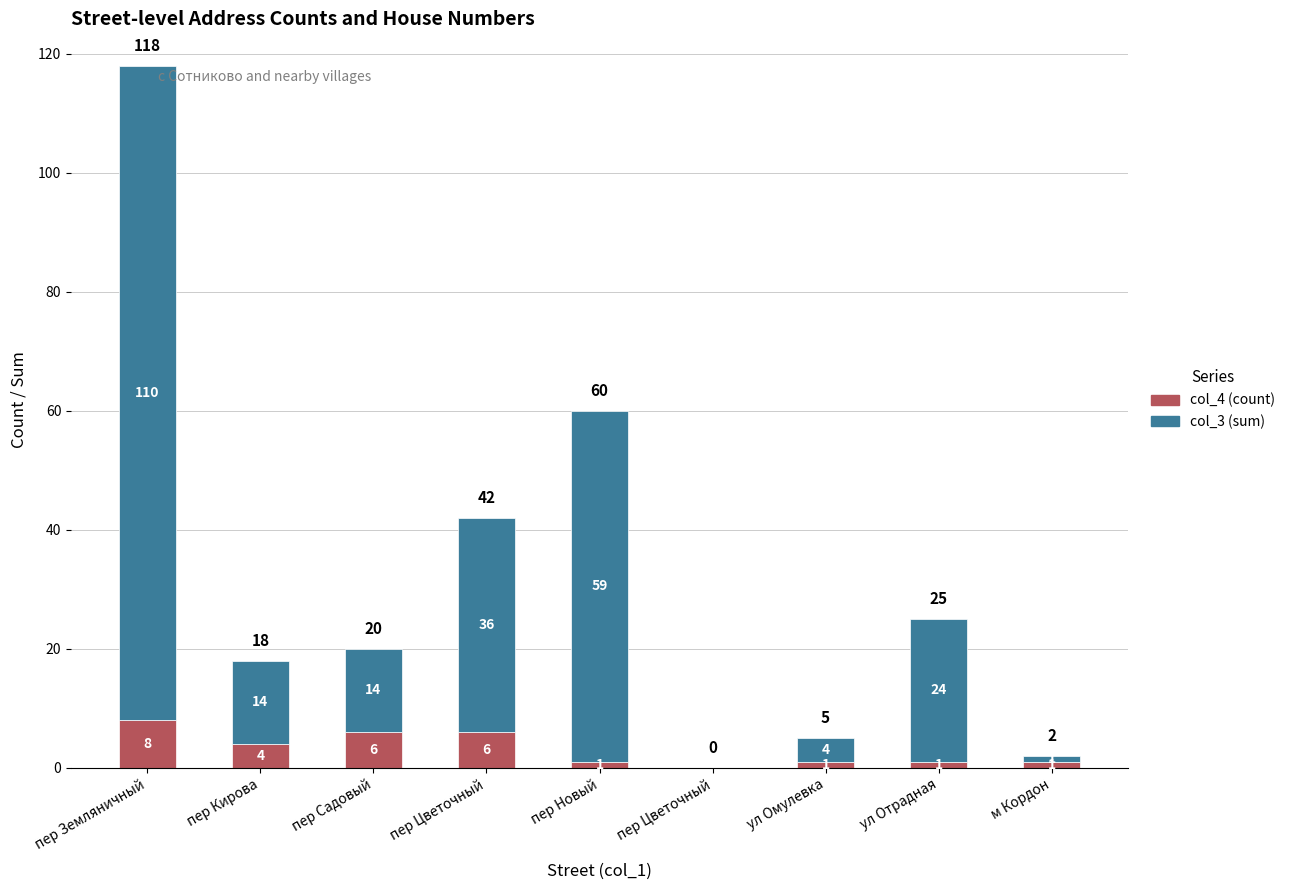

Rank the series by their average value, from lowest to highest.

col_4 (count), col_3 (sum)